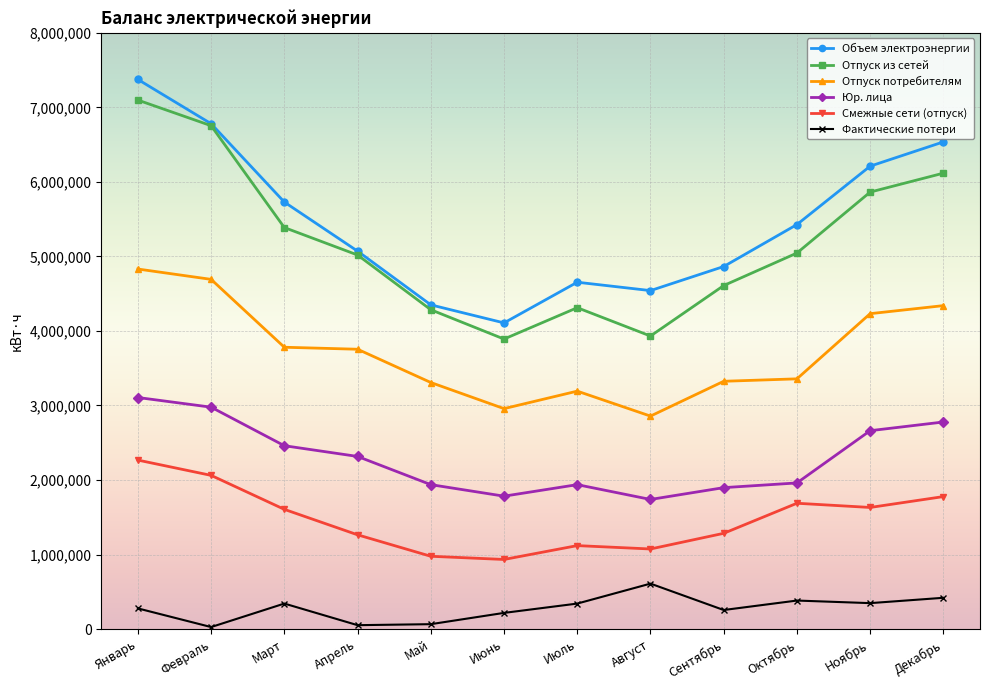

At how many categories does at least one series exceed 534795?

12